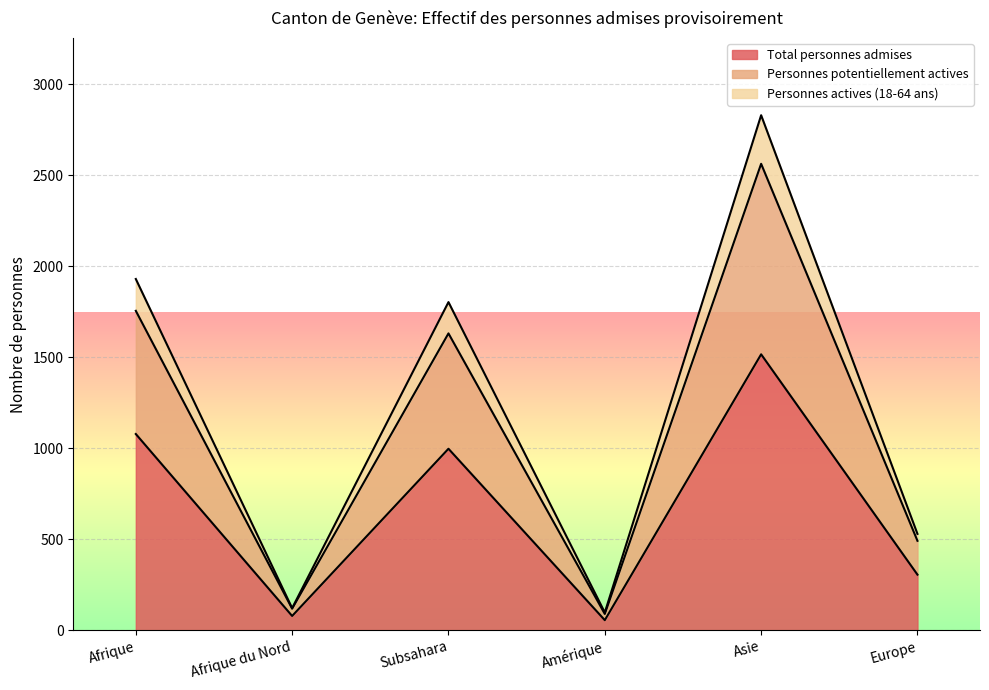

Is it true that Total personnes admises equals 305 at Europe?

True